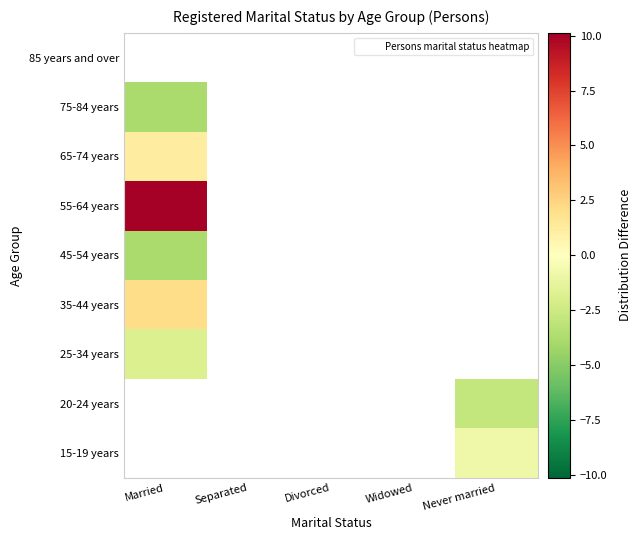

List the labels in order of 45-54 years value, largest first.

Married, Separated, Divorced, Widowed, Never married